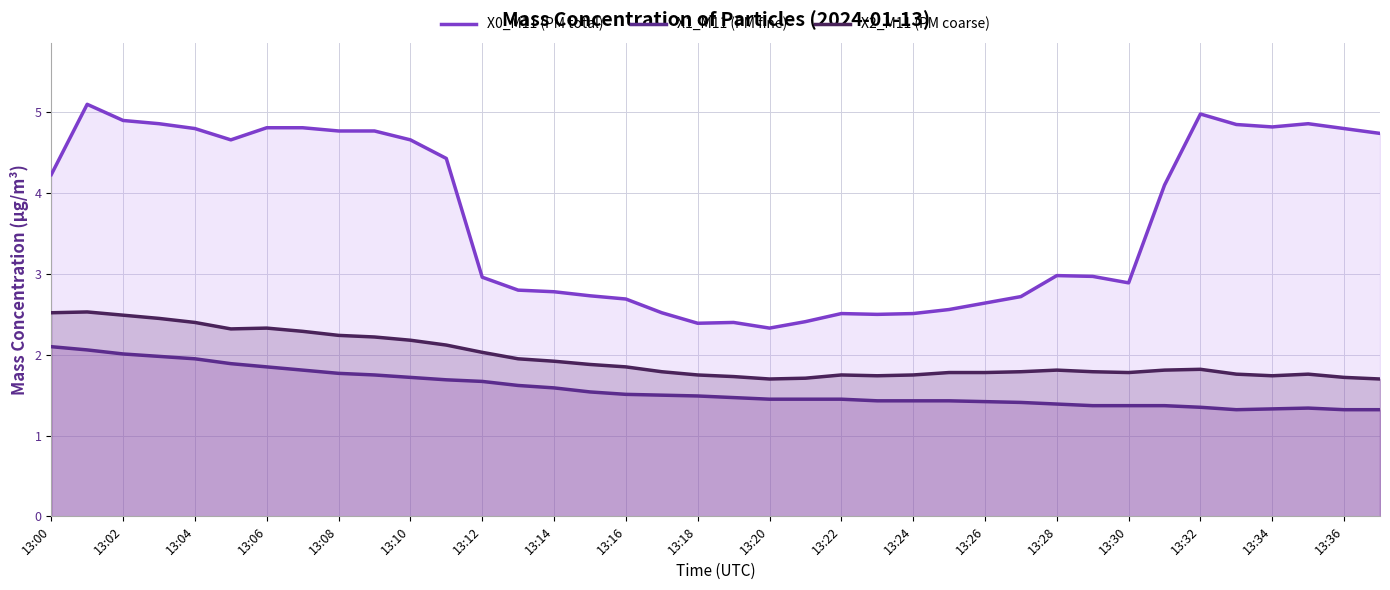

Which series has the largest total across all categories?

X0_M11 (PM total)